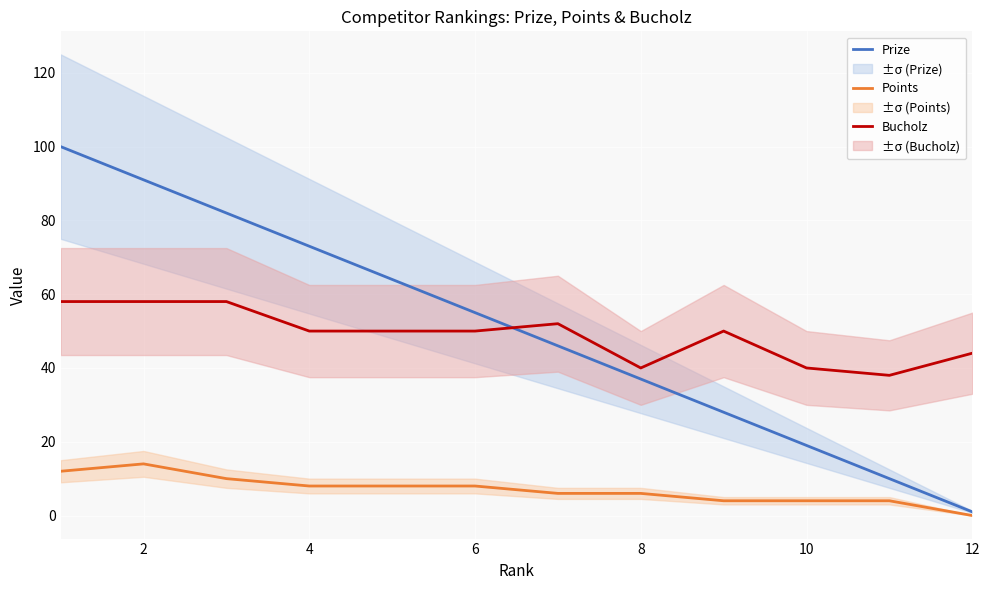

Which category has the lowest value in the Prize series?

12